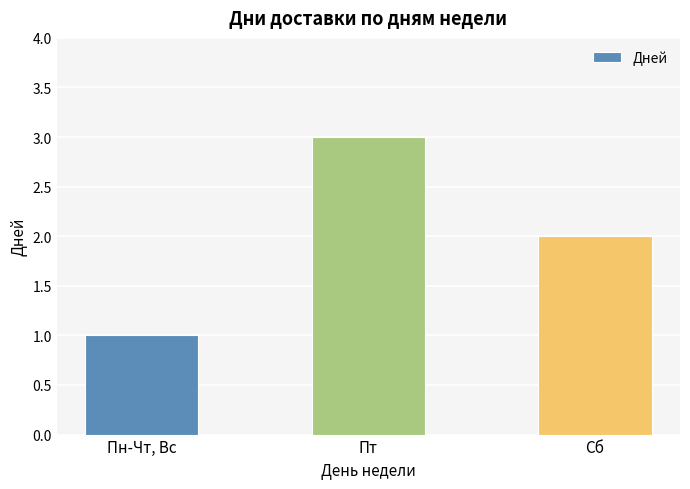

What is the difference between the maximum and second lowest values?

1